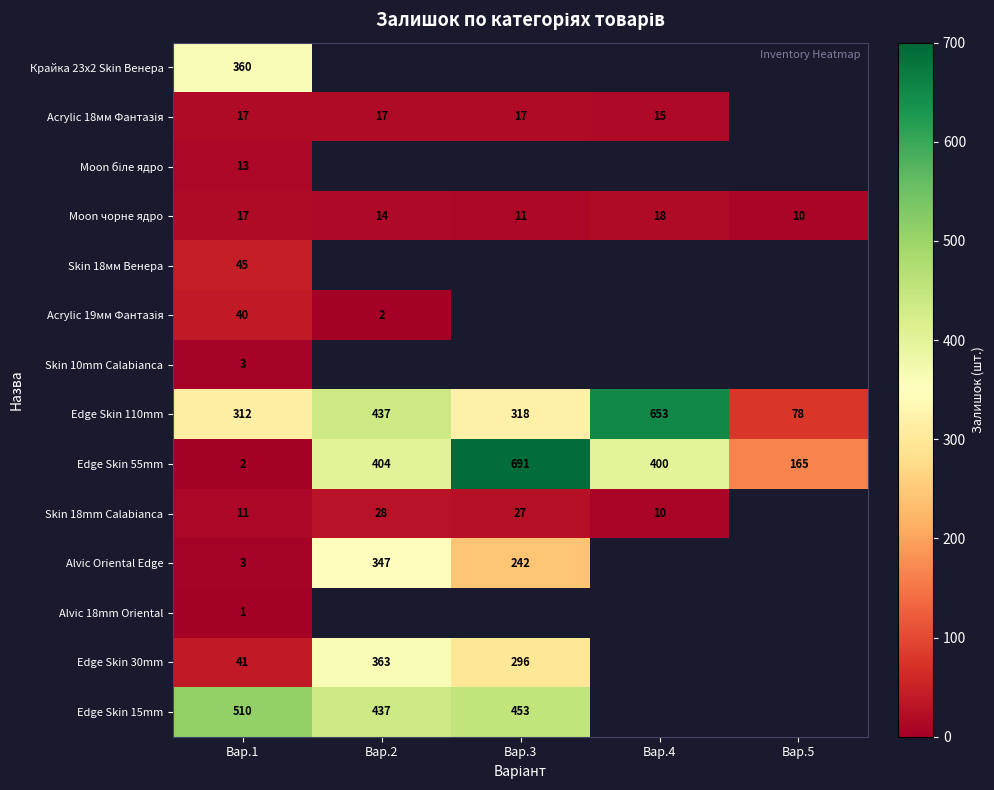

At which category does the chart reach its peak across all series?

Вар.3